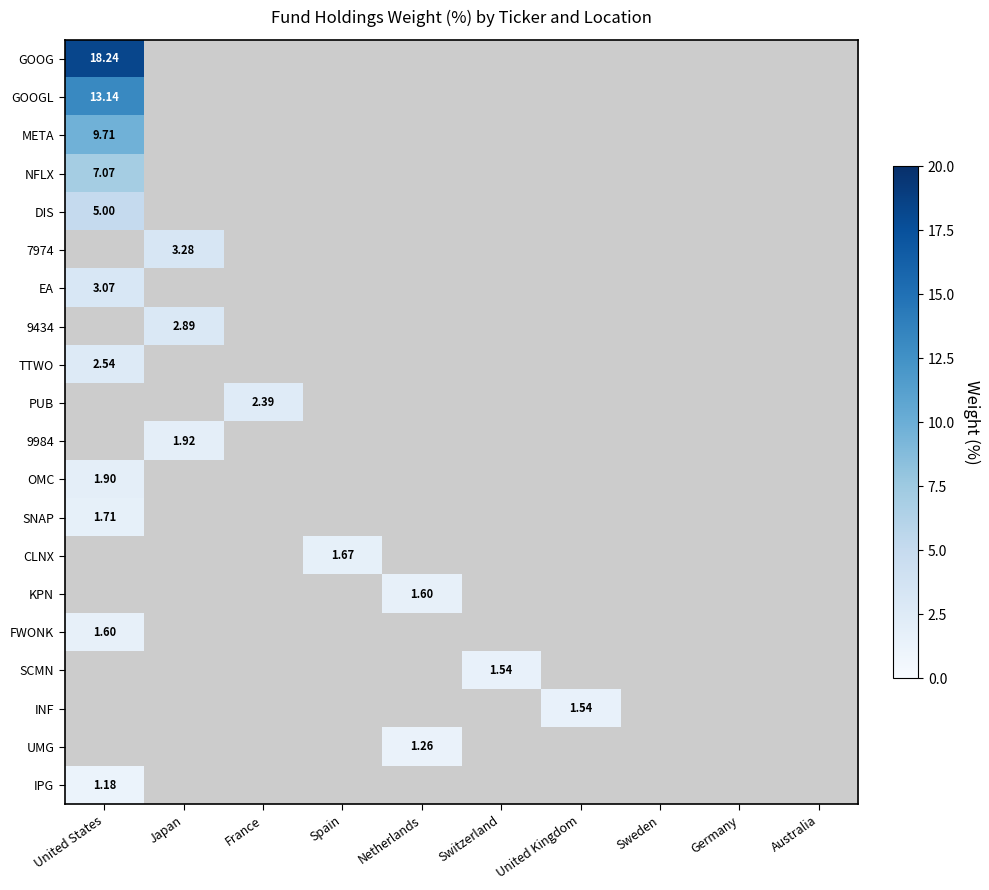

Rank the series by their maximum value, from highest to lowest.

GOOG, GOOGL, META, NFLX, DIS, 7974, EA, 9434, TTWO, PUB, 9984, OMC, SNAP, CLNX, KPN, FWONK, SCMN, INF, UMG, IPG